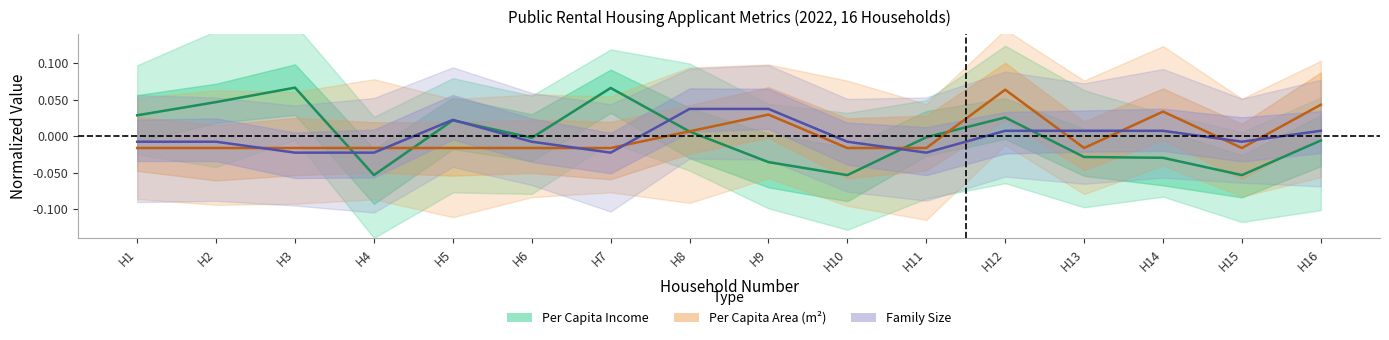

How many family_size values are between 0 and 1?

7